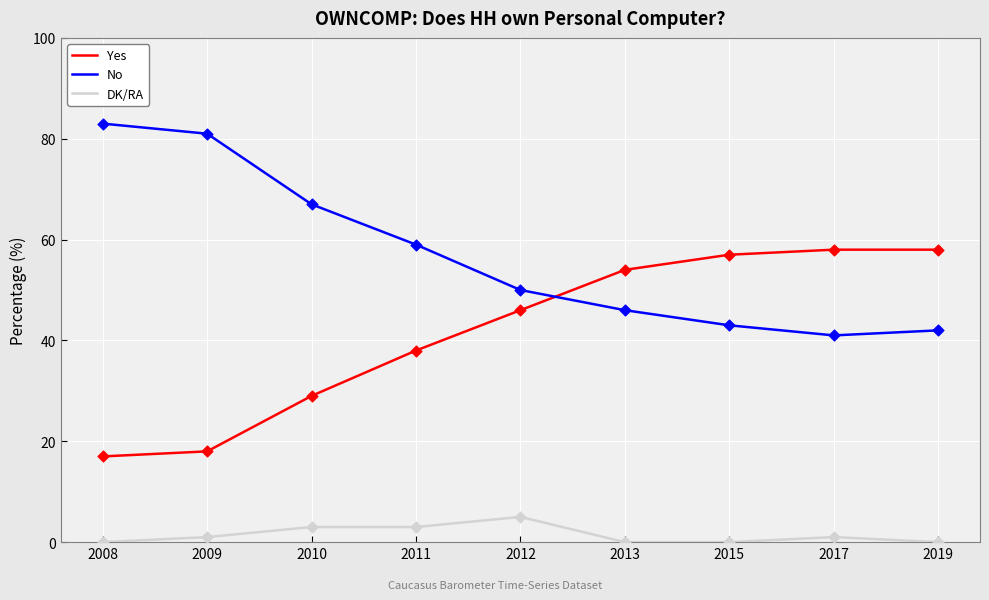

Which series has the largest total across all categories?

No